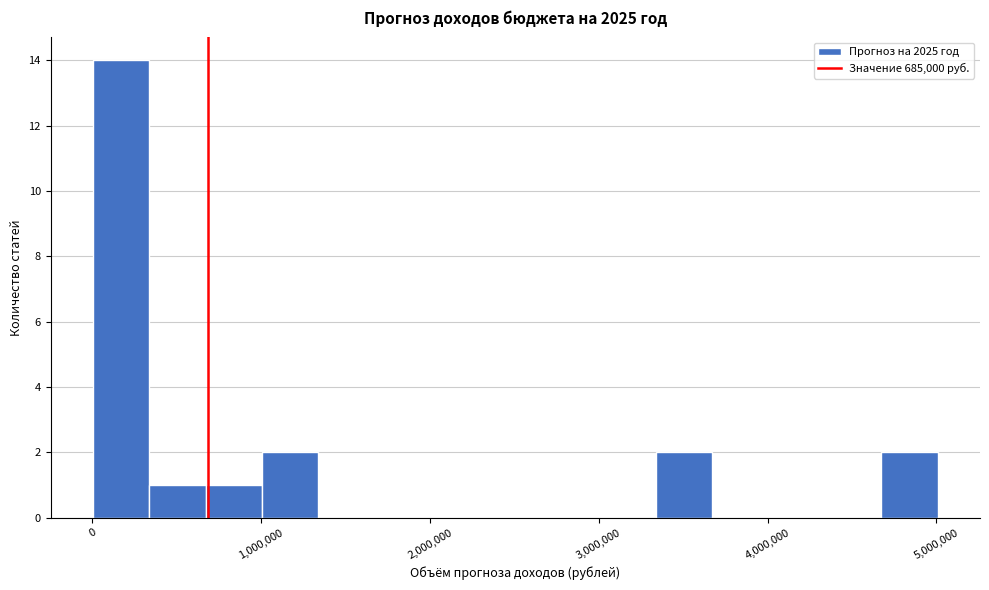

Around what value on the x-axis is the tallest bar? Give the approximate position of its centre, as read against the axis.

200000